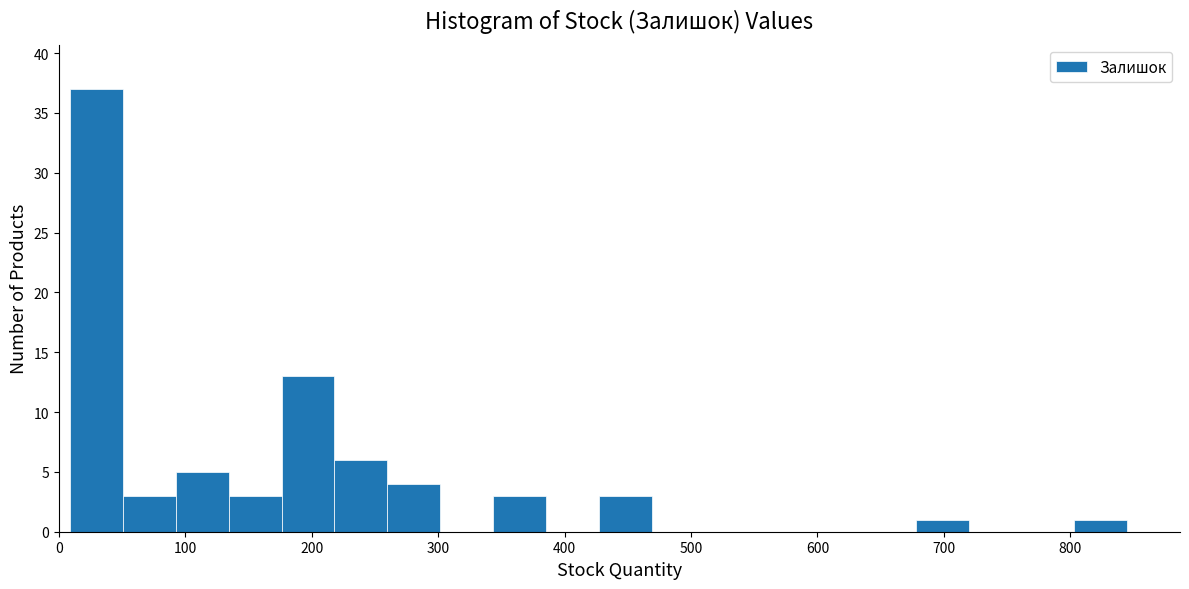

How tall is the bar that spans 430 to 470 on the x-axis? Neither the bar edges nor the heights are printed on the chart, so give them approximately, as read against the axes.

3